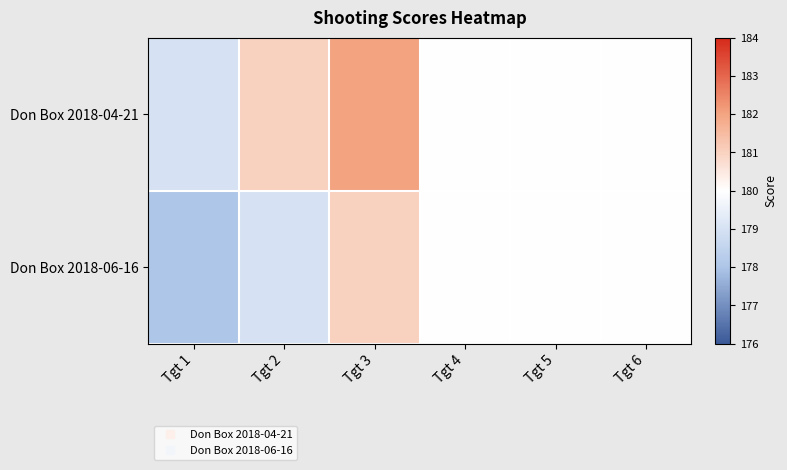

Which series has the widest spread of values?

Don Box 2018-04-21